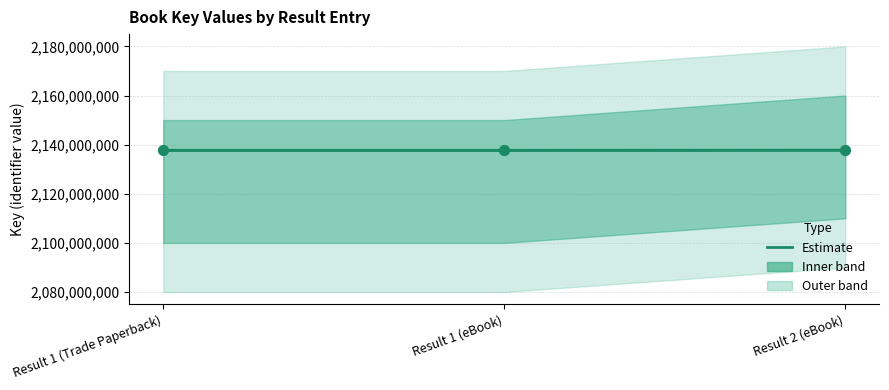

Which has a higher value, Result 2 (eBook) or Result 1 (eBook)?

Result 2 (eBook)